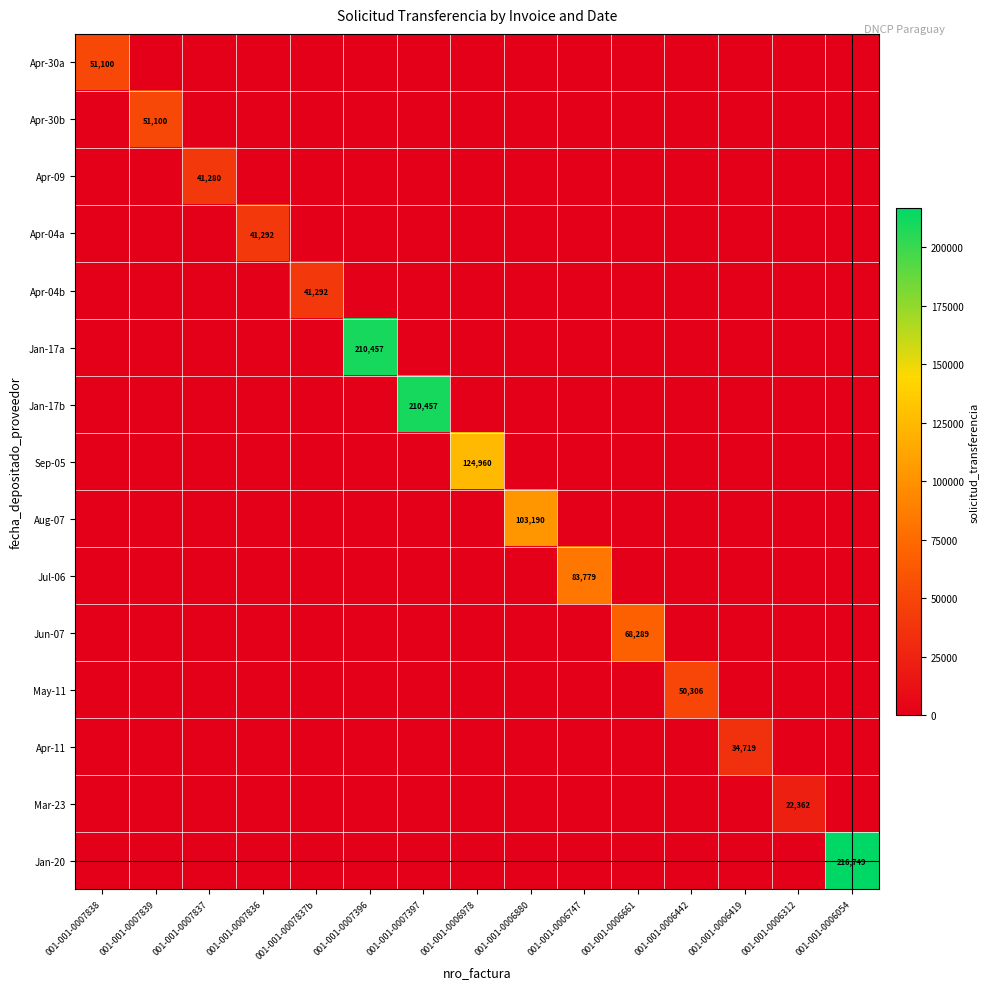

What is the total value across all series at 001-001-0006419?

34719